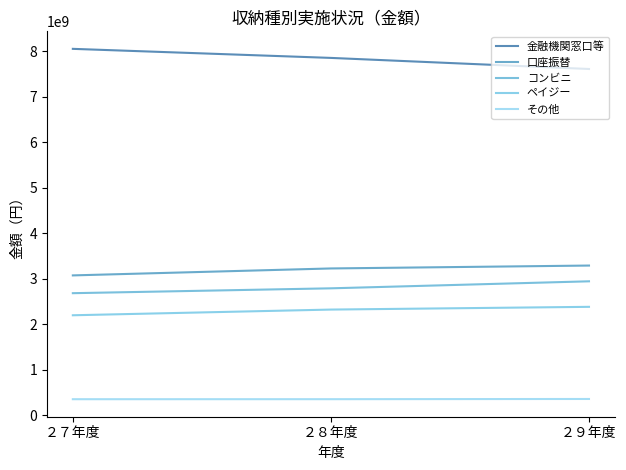

What position from the right is ２８年度?

2